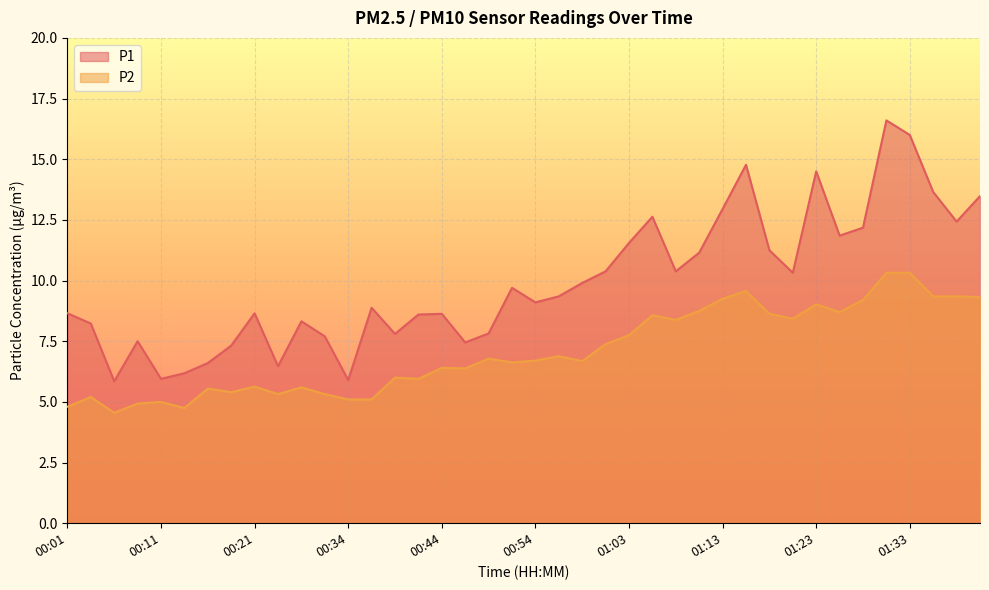

Rank the series by their average value, from highest to lowest.

P1, P2